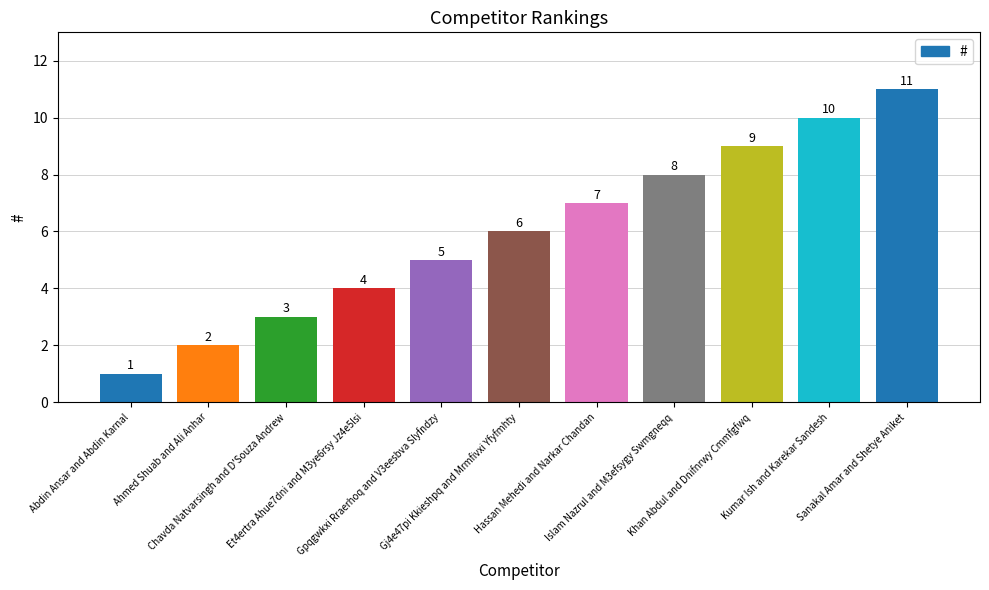

Count the values in the range 3 to 9.

7